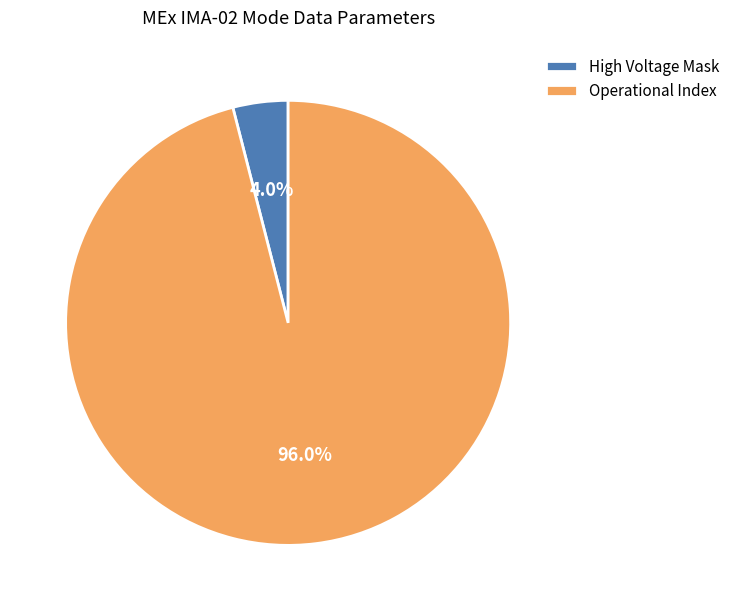

How many slices are in this pie chart?

2